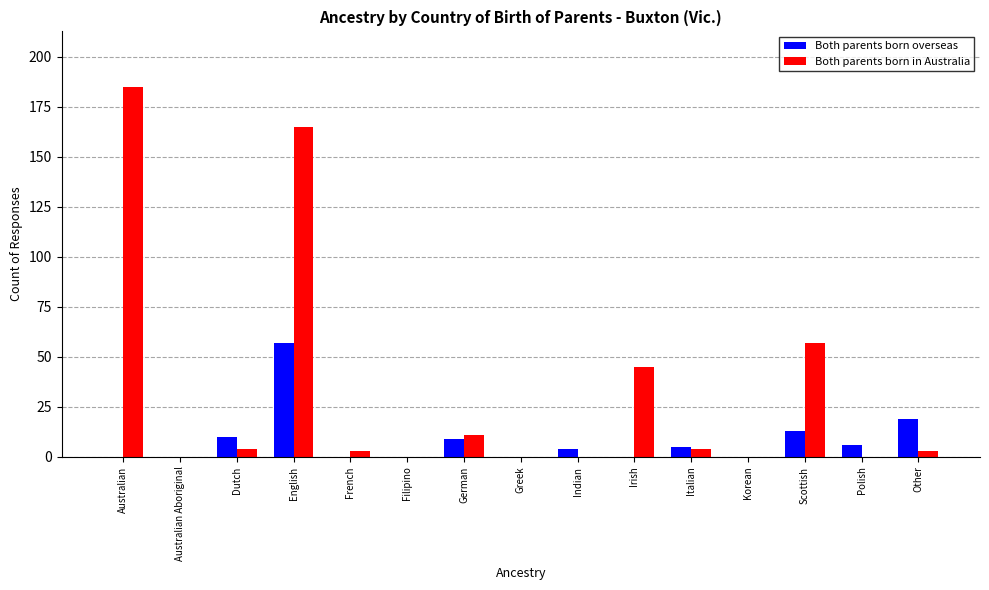

Which label corresponds to the largest value in the chart?

Australian